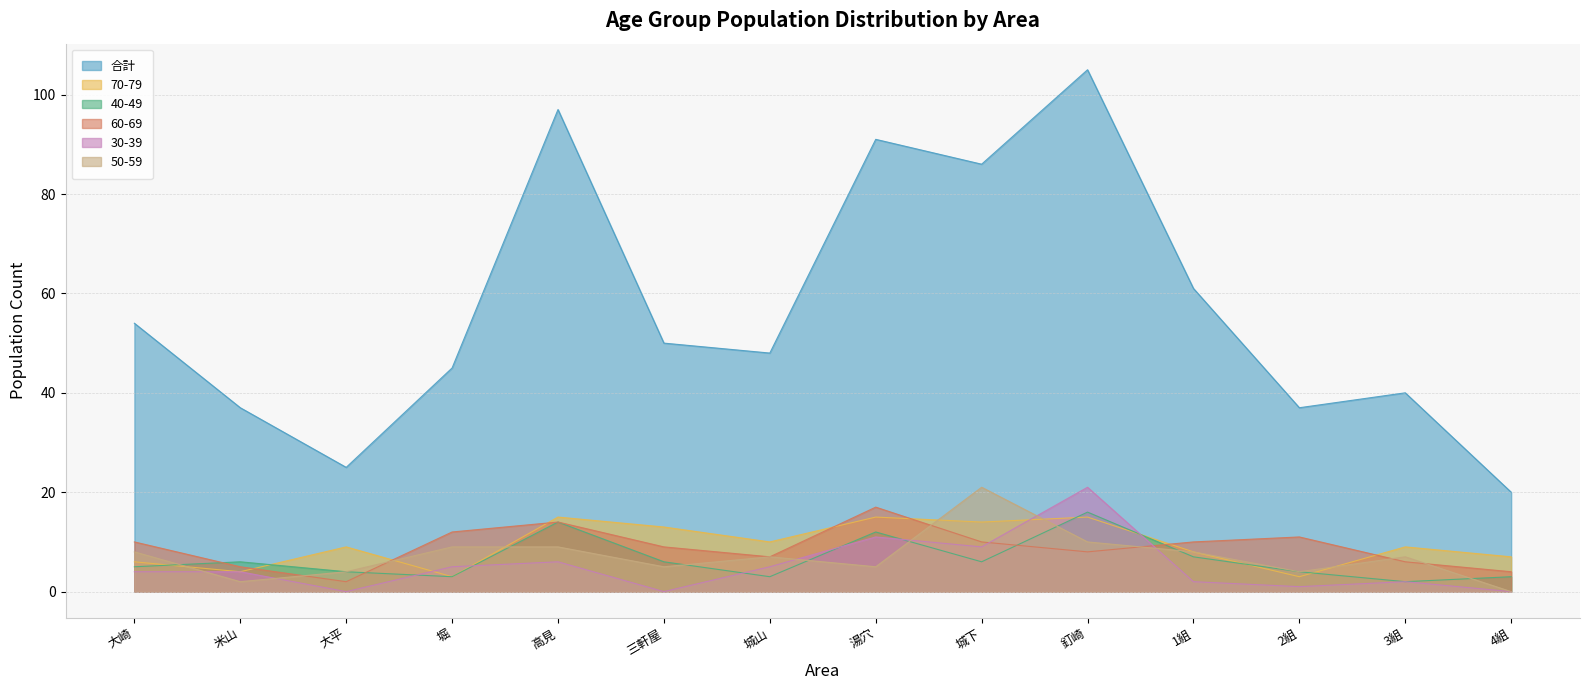

Between 大崎 and 城山, which series saw the biggest shift?

合計